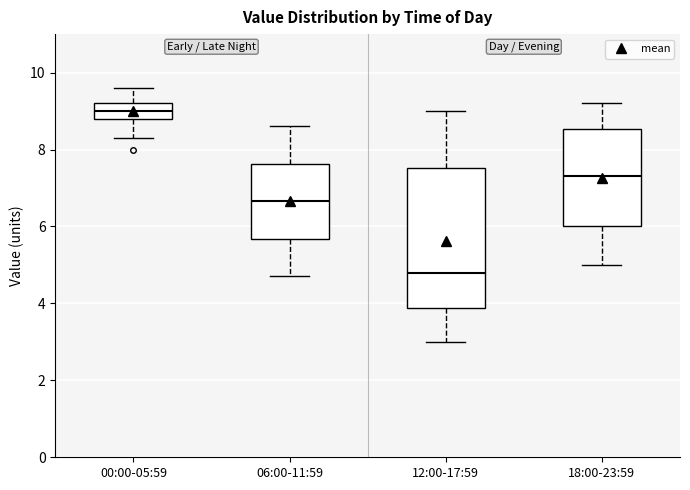

Which box's median line is the lowest?

12:00-17:59